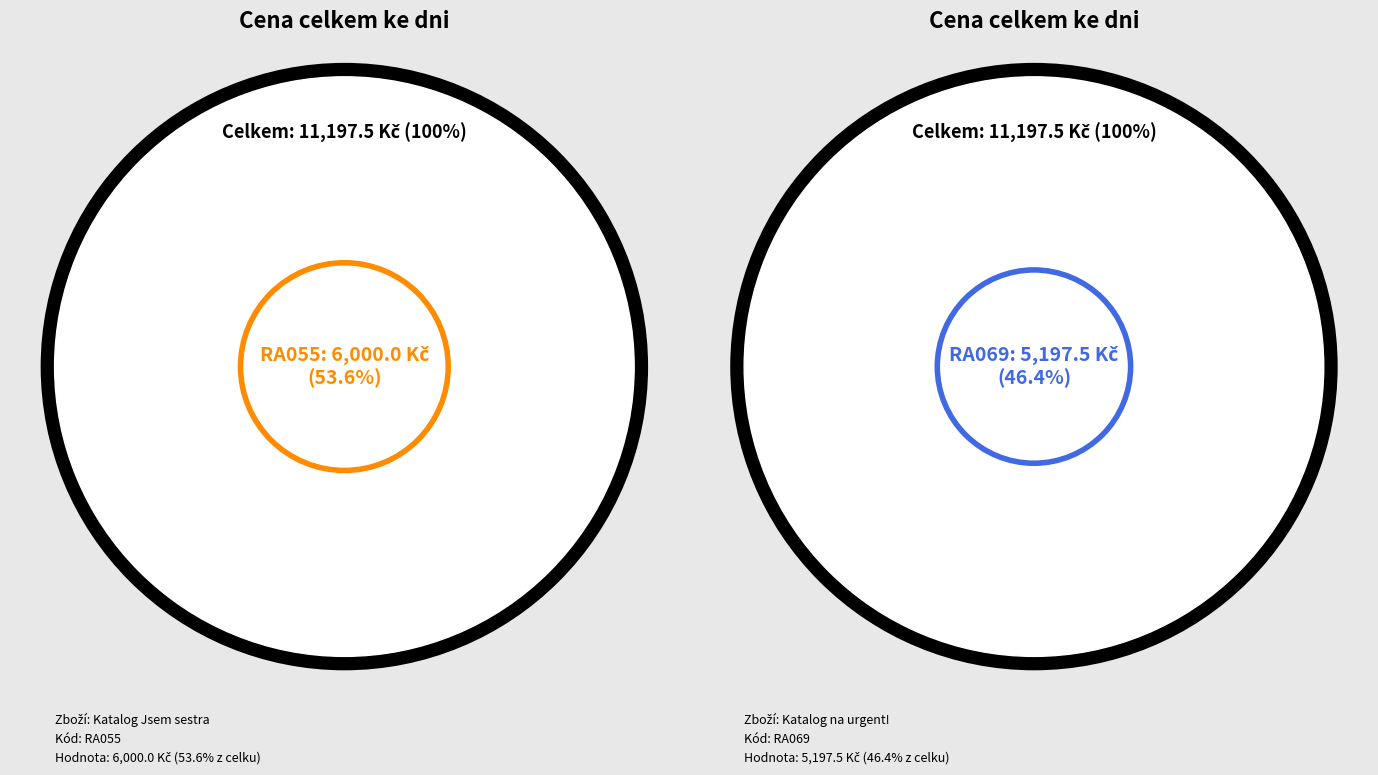

To the nearest percent, what portion does RA069 represent?

46%